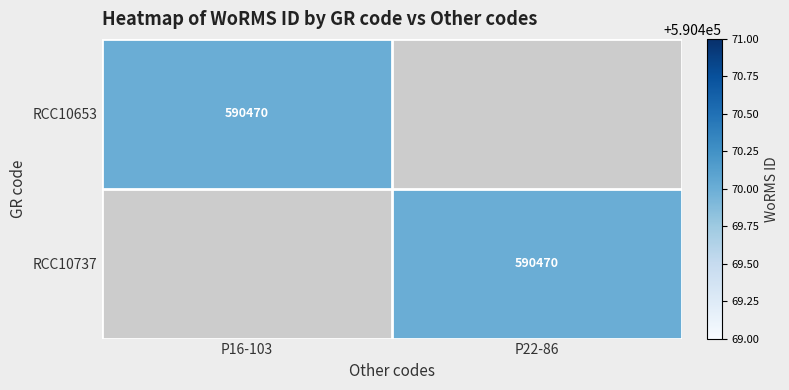

Is it true that RCC10653 equals 134584 at P16-103?

False